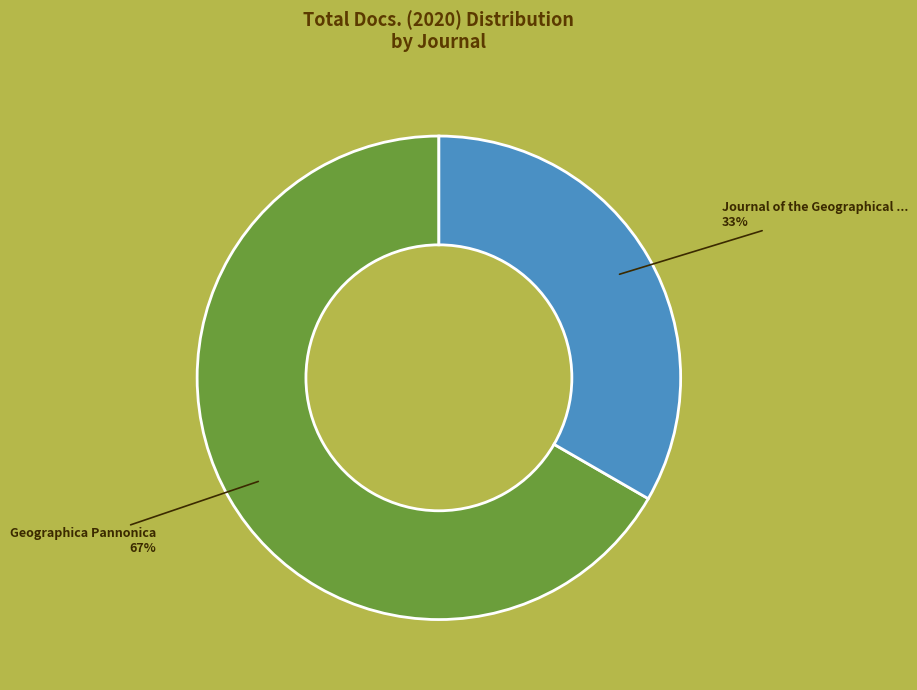

Does any single category account for the majority?

Yes